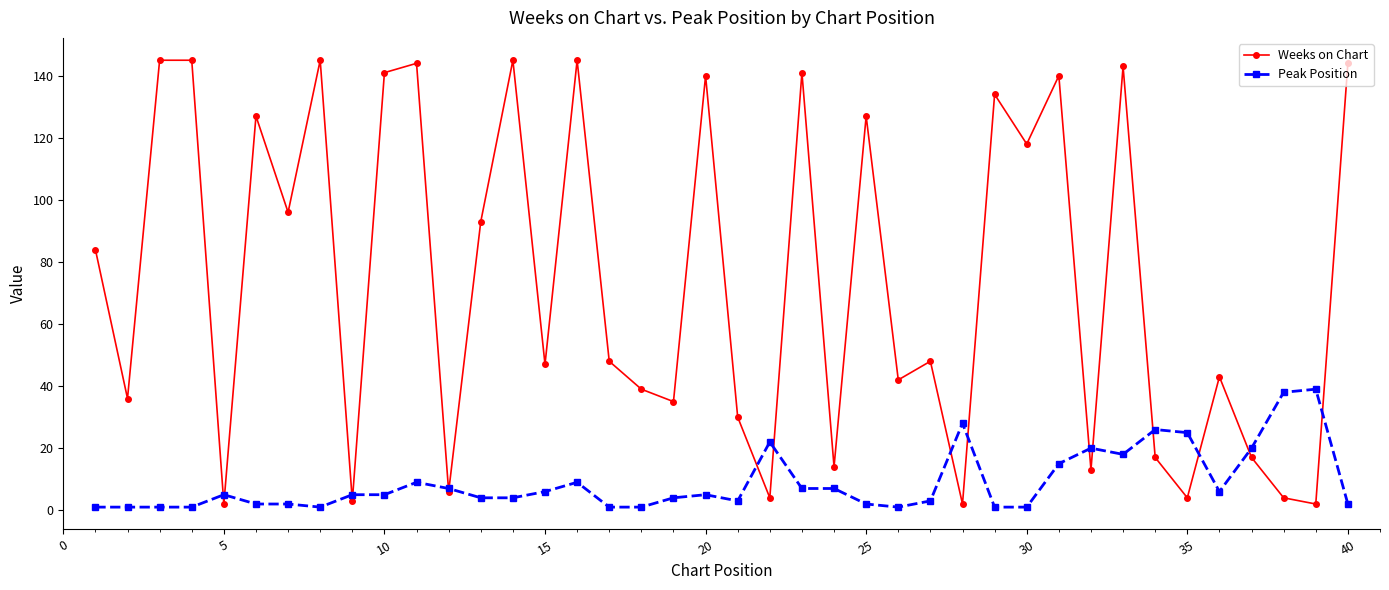

What is the maximum value shown in the chart?

145